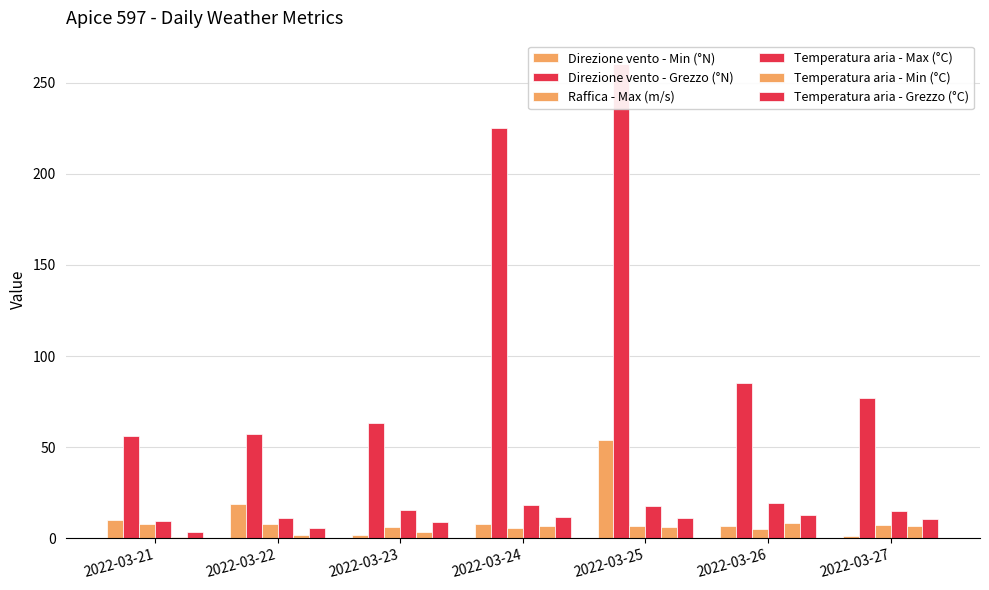

How many groups of bars are there?

7